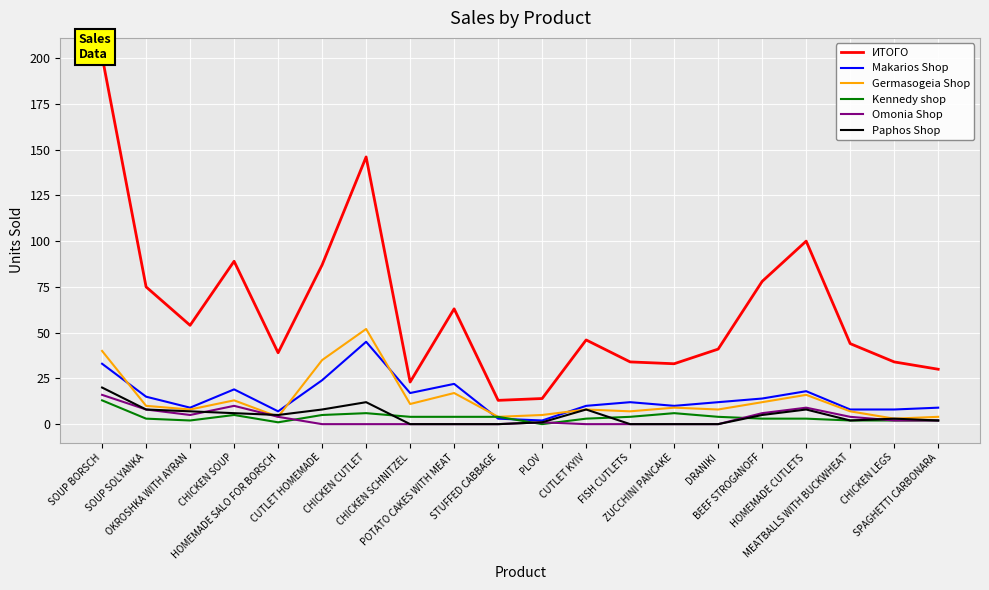

Is it true that ИТОГО equals 6 at STUFFED CABBAGE?

False